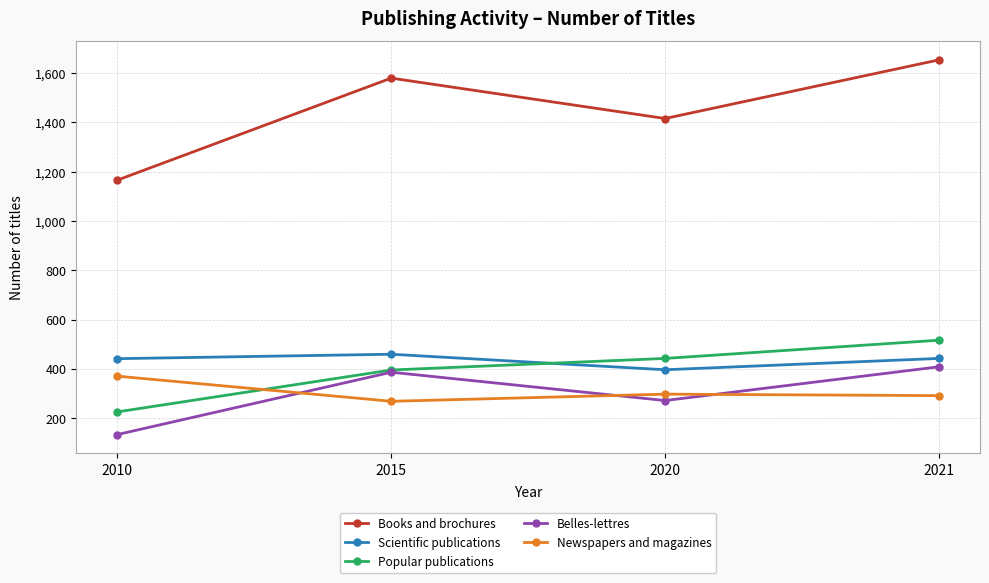

At how many categories does at least one series exceed 1004?

4